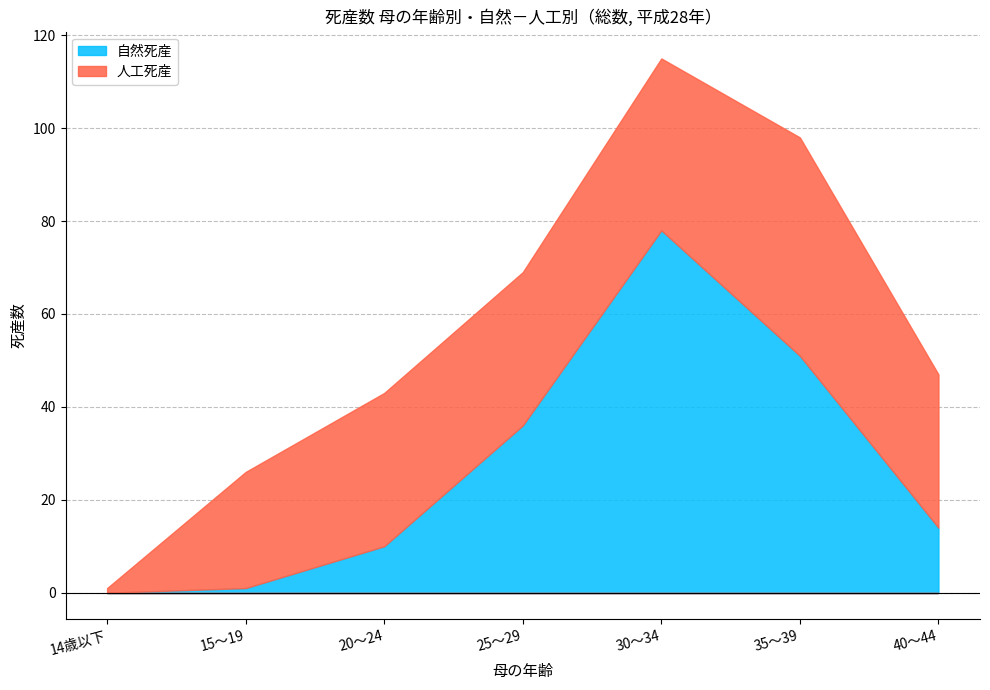

At how many categories does at least one series exceed 31?

5